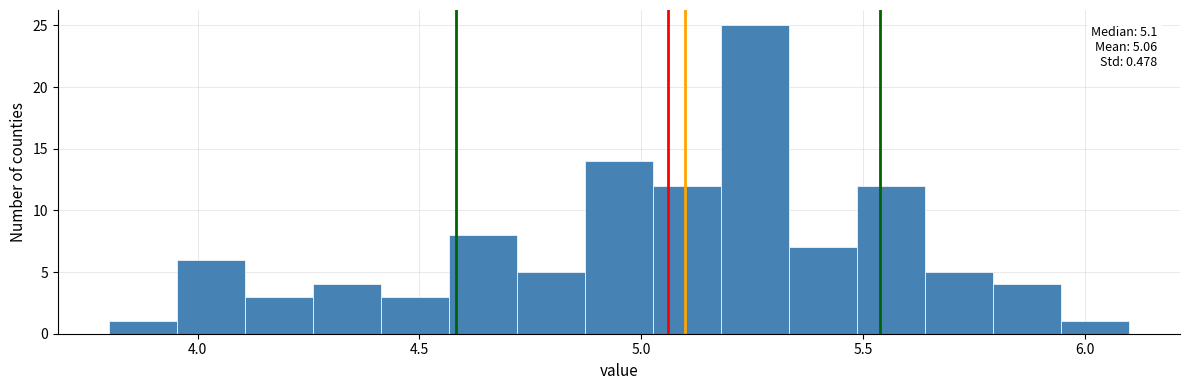

Around what value on the x-axis is the tallest bar? Give the approximate position of its centre, as read against the axis.

5.25